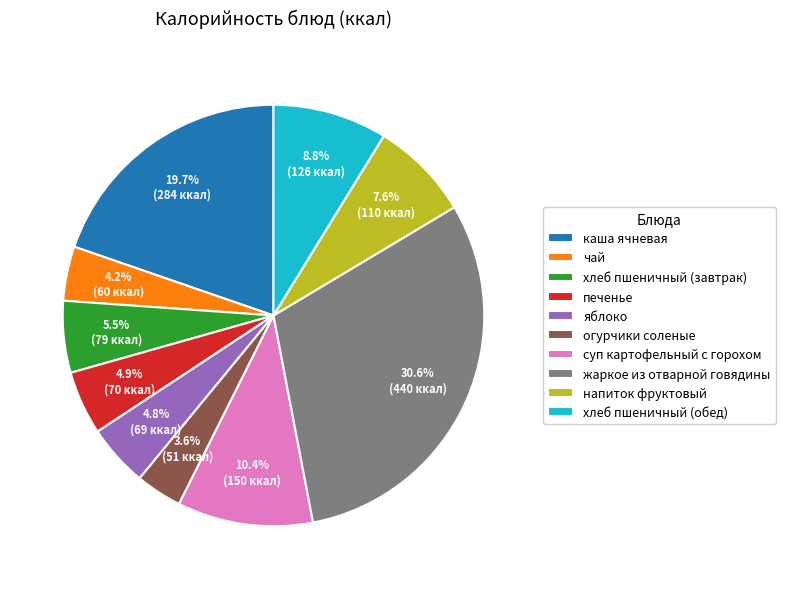

How many slices are in this pie chart?

10